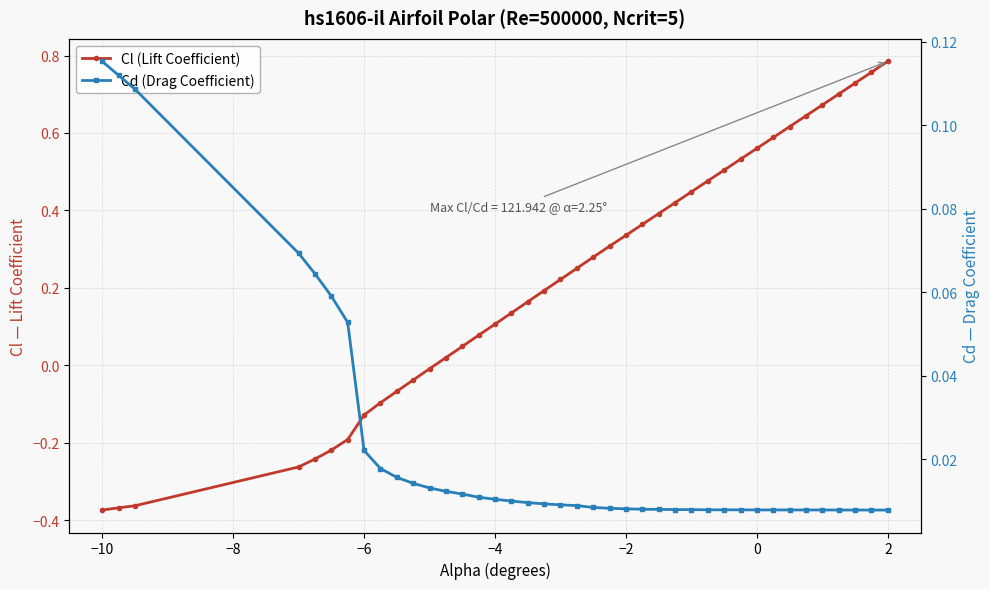

Which series has the largest total across all categories?

Cl (Lift Coefficient)